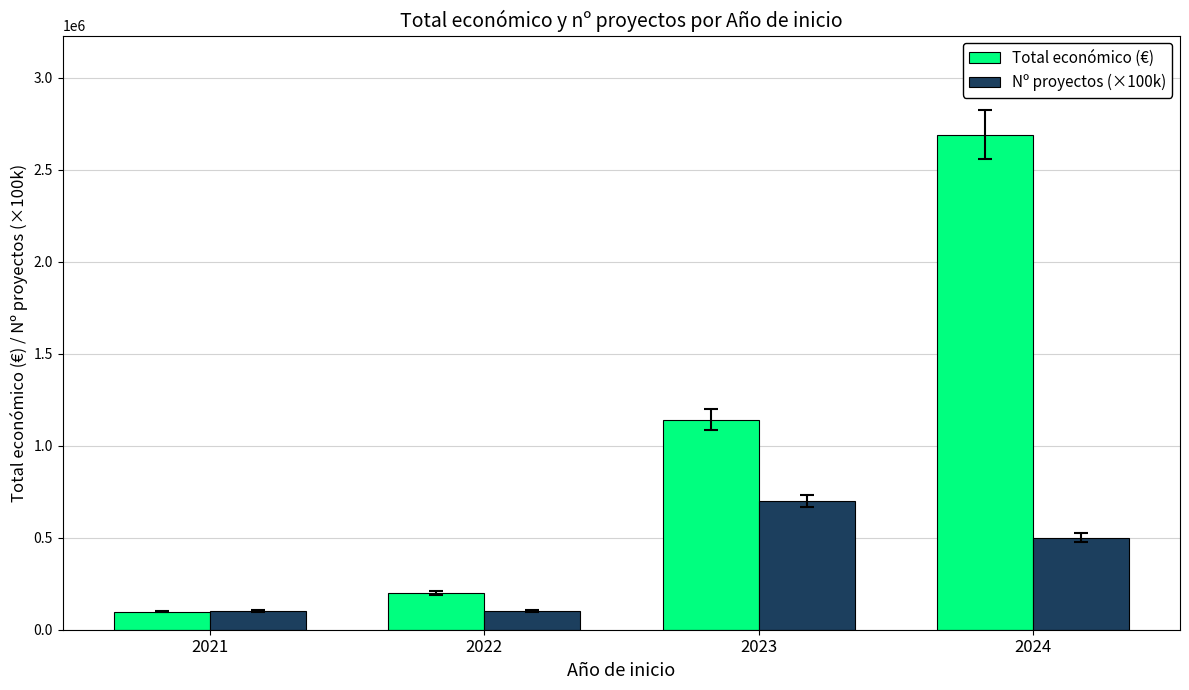

What is the sum of all Nº proyectos (×100k) values?

1400000